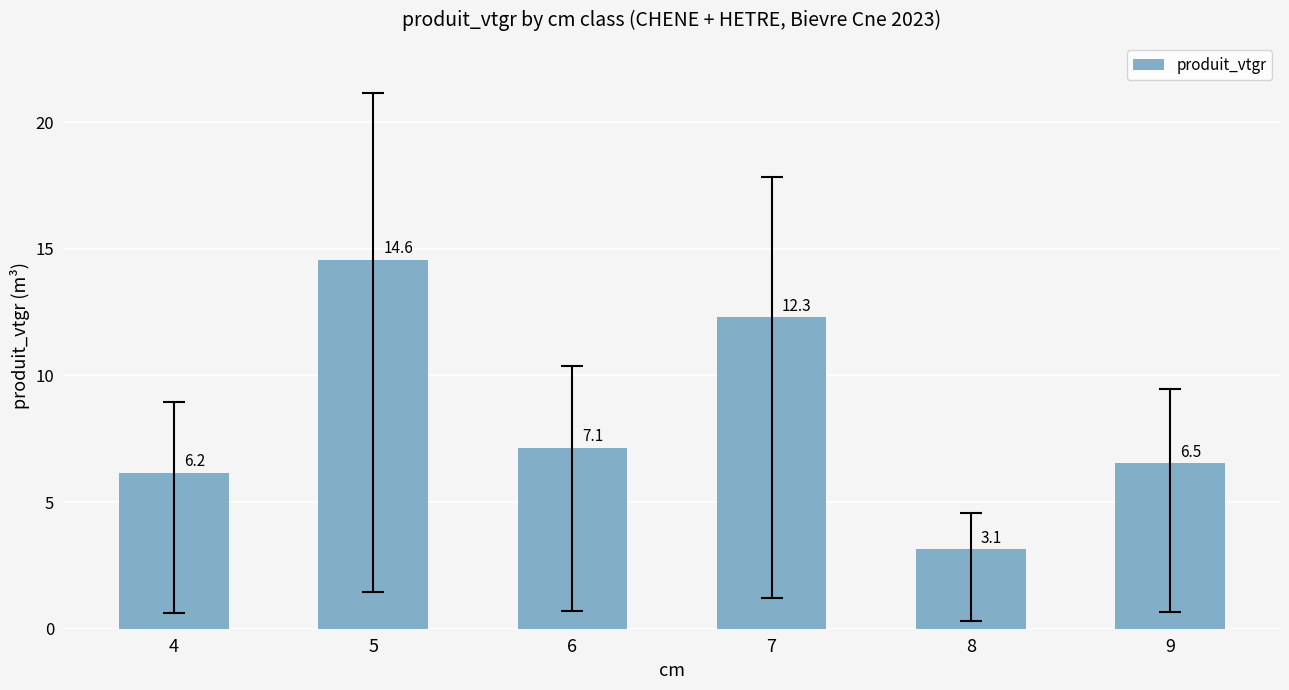

What is the change in value from 8 to 9?

+3.4